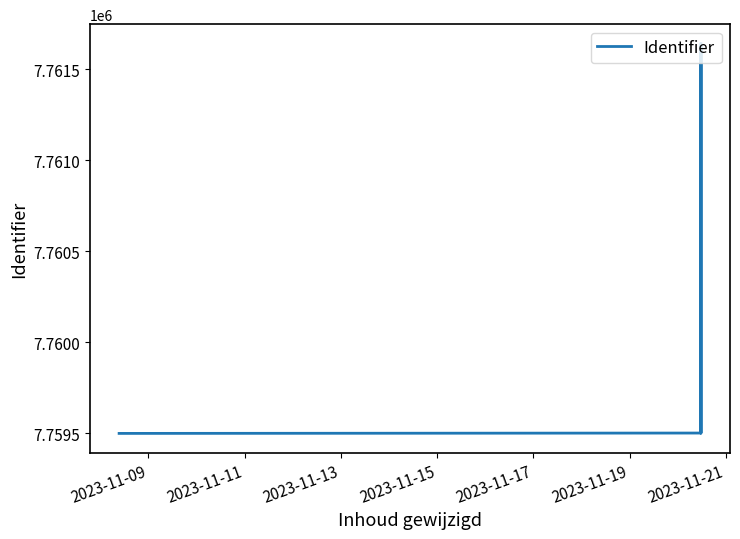

Rank the categories by value from lowest to highest.

2023-11-09, 2023-11-17, 2023-11-11, 2023-11-13, 2023-11-15, 2023-11-19, 2023-11-21